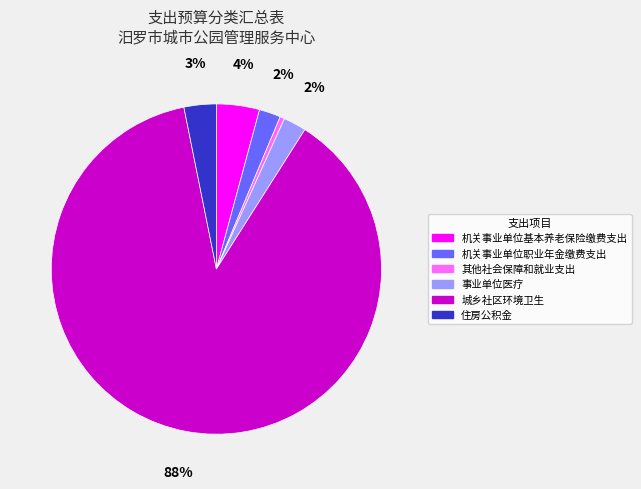

To the nearest percent, what is the average slice percentage?

17%